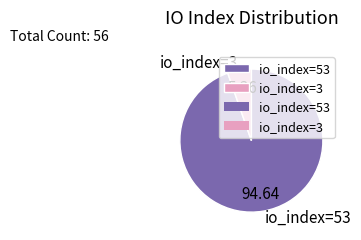

Between io_index=53 and io_index=3, which is larger?

io_index=53